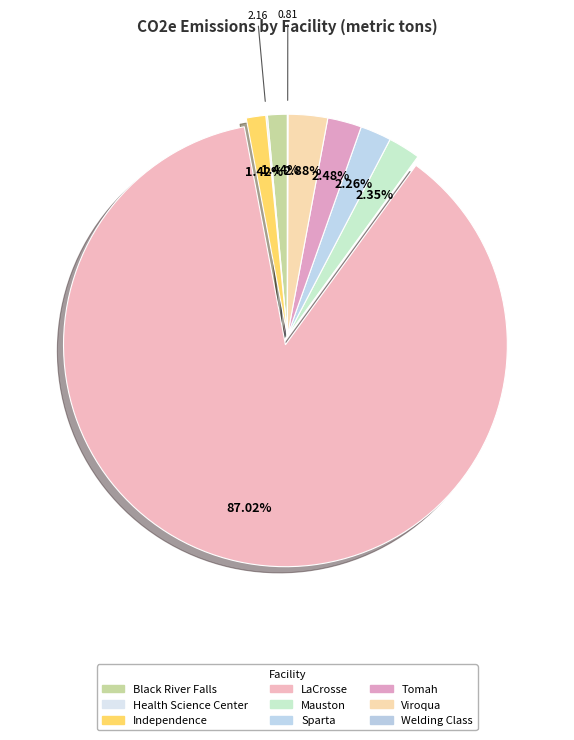

Rank the categories by value from lowest to highest.

Welding Class, Health Science Center, Independence, Black River Falls, Sparta, Mauston, Tomah, Viroqua, LaCrosse